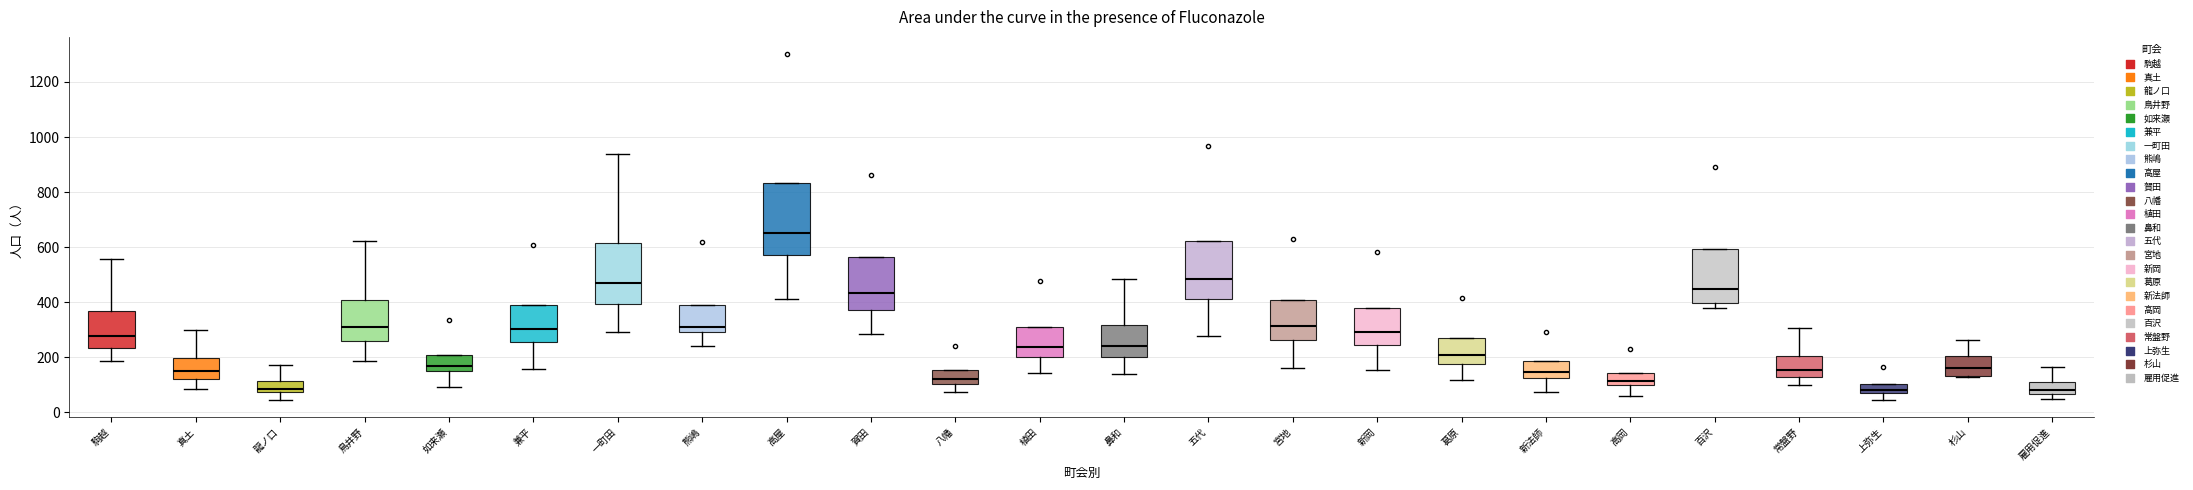

Comparing the boxes themselves (not the whiskers), which one is the tallest?

高屋